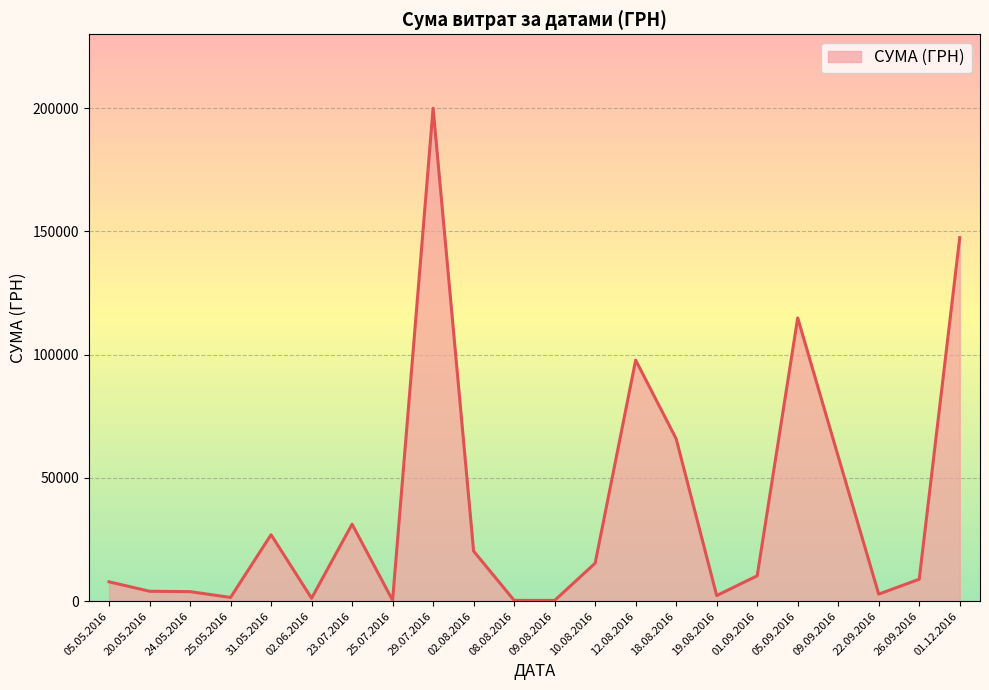

What is the difference between the second highest and minimum values?

147198.1